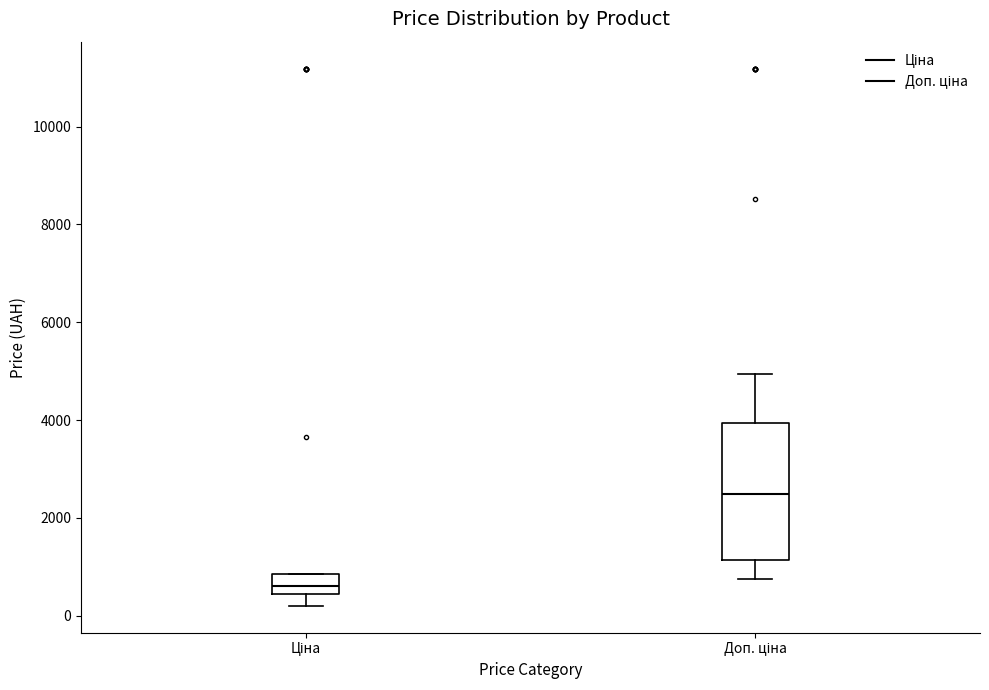

Which box's median line is the lowest?

Ціна